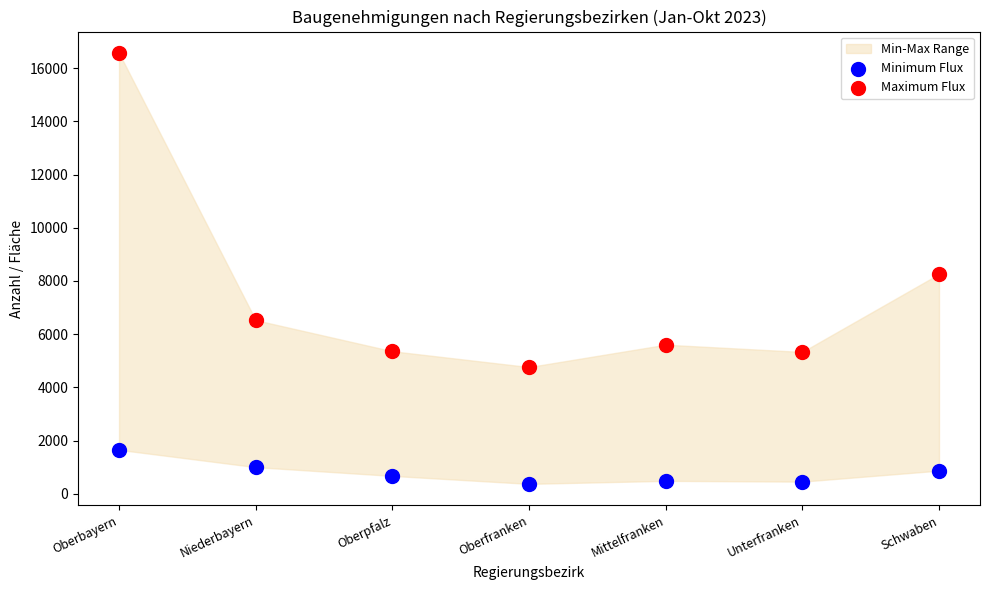

Which series reaches the maximum Y coordinate?

Maximum Flux